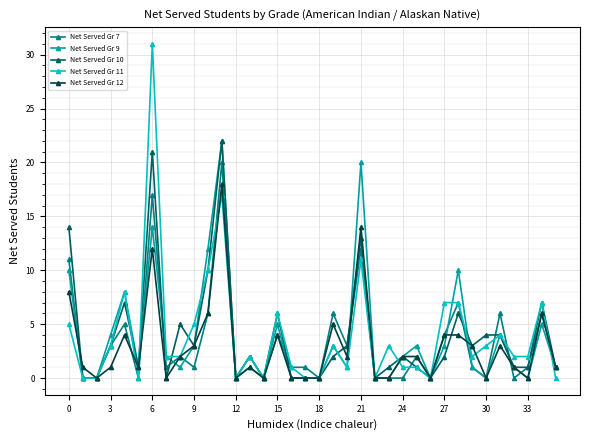

Does the chart display data point markers on the line(s)?

Yes